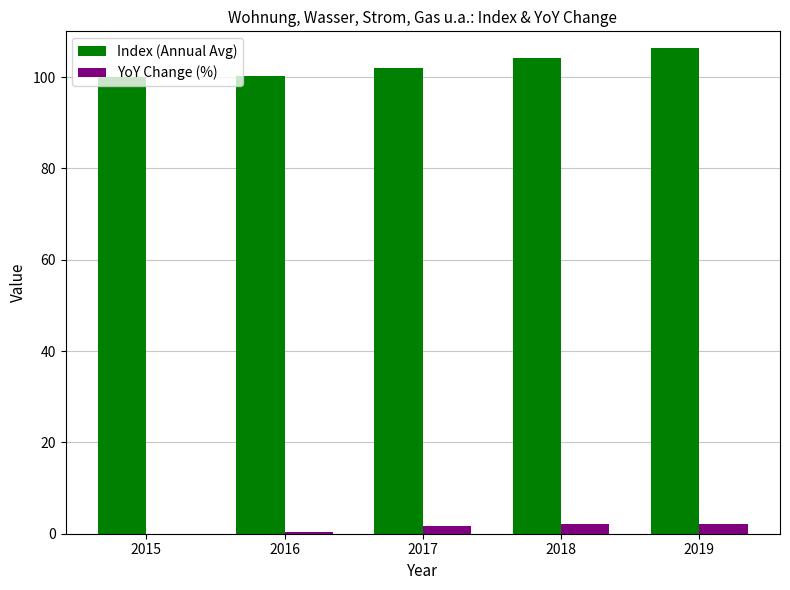

What is the sum of all YoY Change (%) values?

6.3